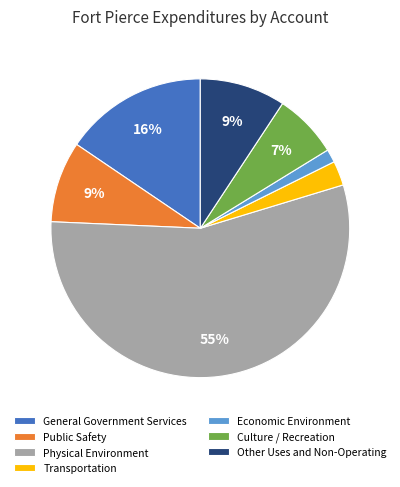

To the nearest percent, what is the combined percentage of General Government Services and Other Uses and Non-Operating?

25%